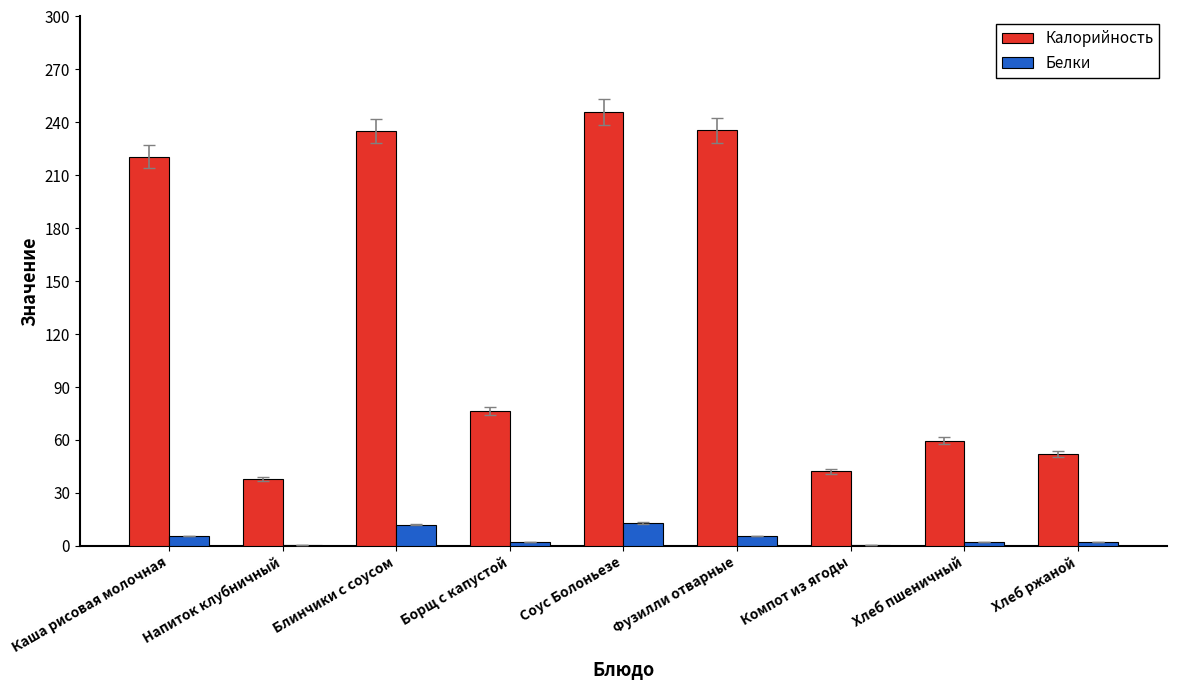

Where is Калорийность nearest to the value 141?

Борщ с капустой